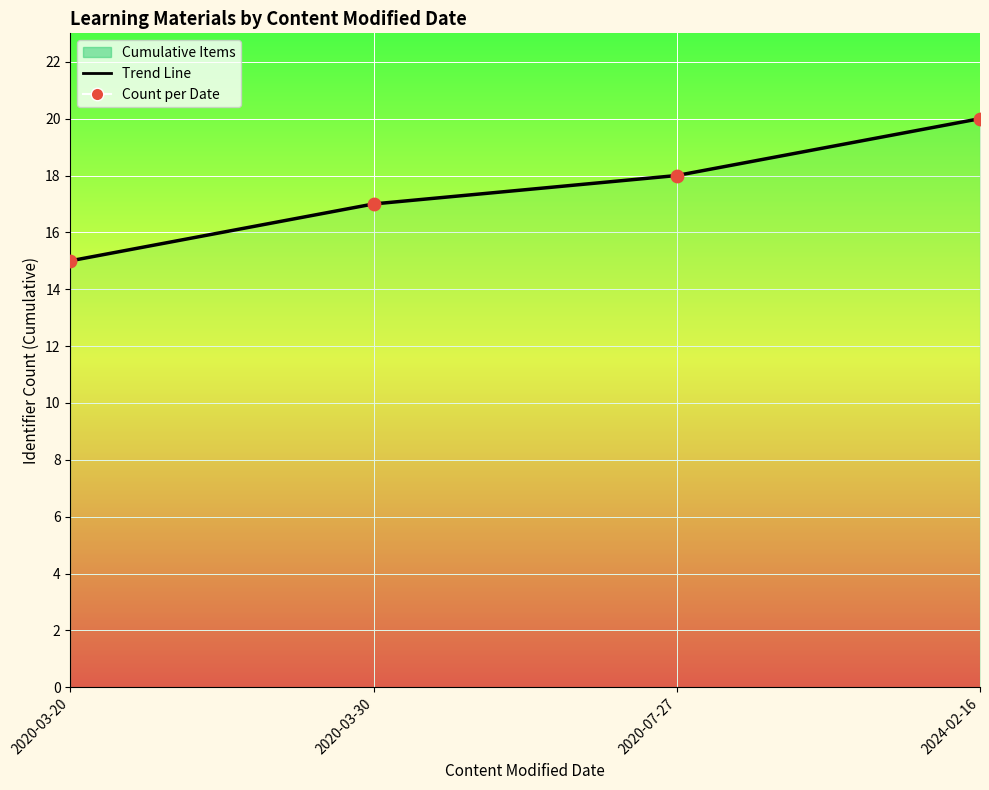

Which label corresponds to the smallest value in the chart?

2020-03-20